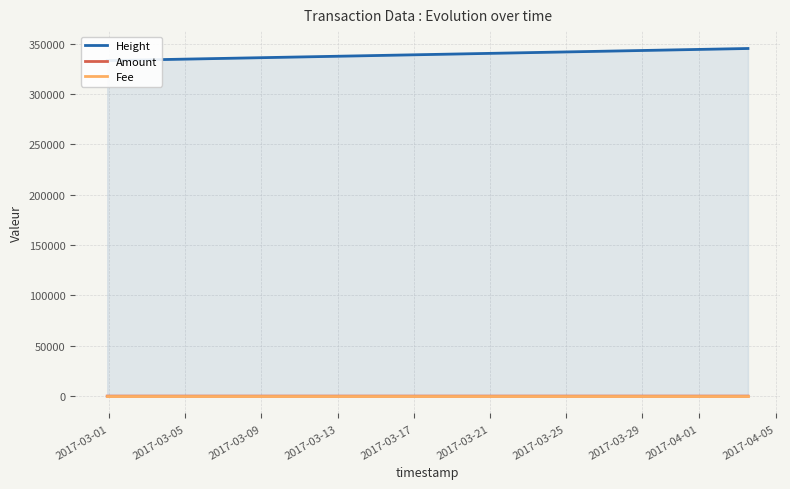

Reading left to right, what are all the values shown in this chart?

Height: 333193.0	333198.0	333202.0	333210.0	345219.0
Amount: 3.0	0.0	0.0	3.0	2.0
Fee: 1.0	1.0	1.0	1.0	1.0